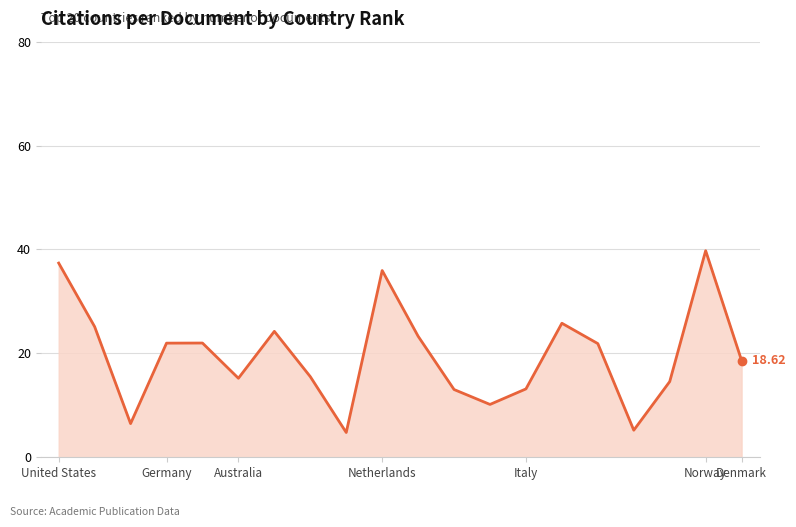

What is the difference between the maximum and minimum values?

35.0